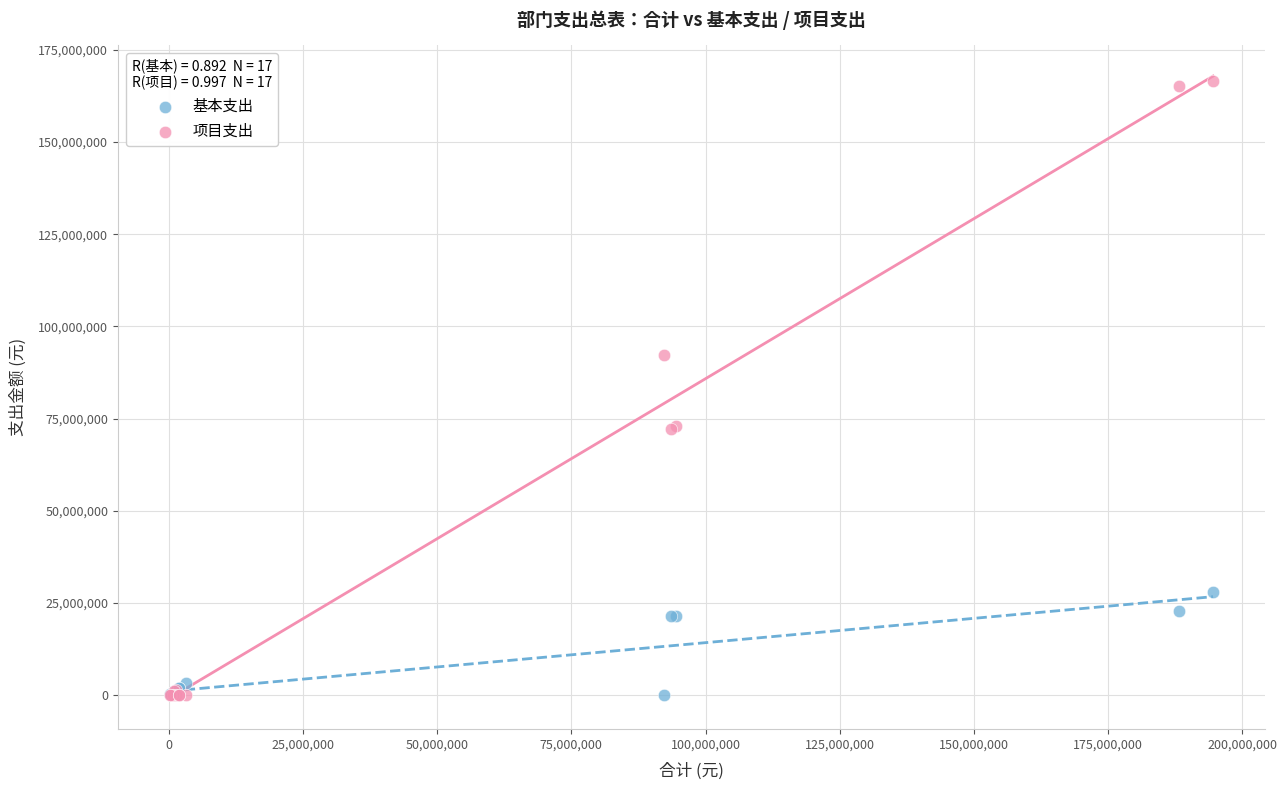

What are all the series names shown in the legend?

基本支出, 项目支出